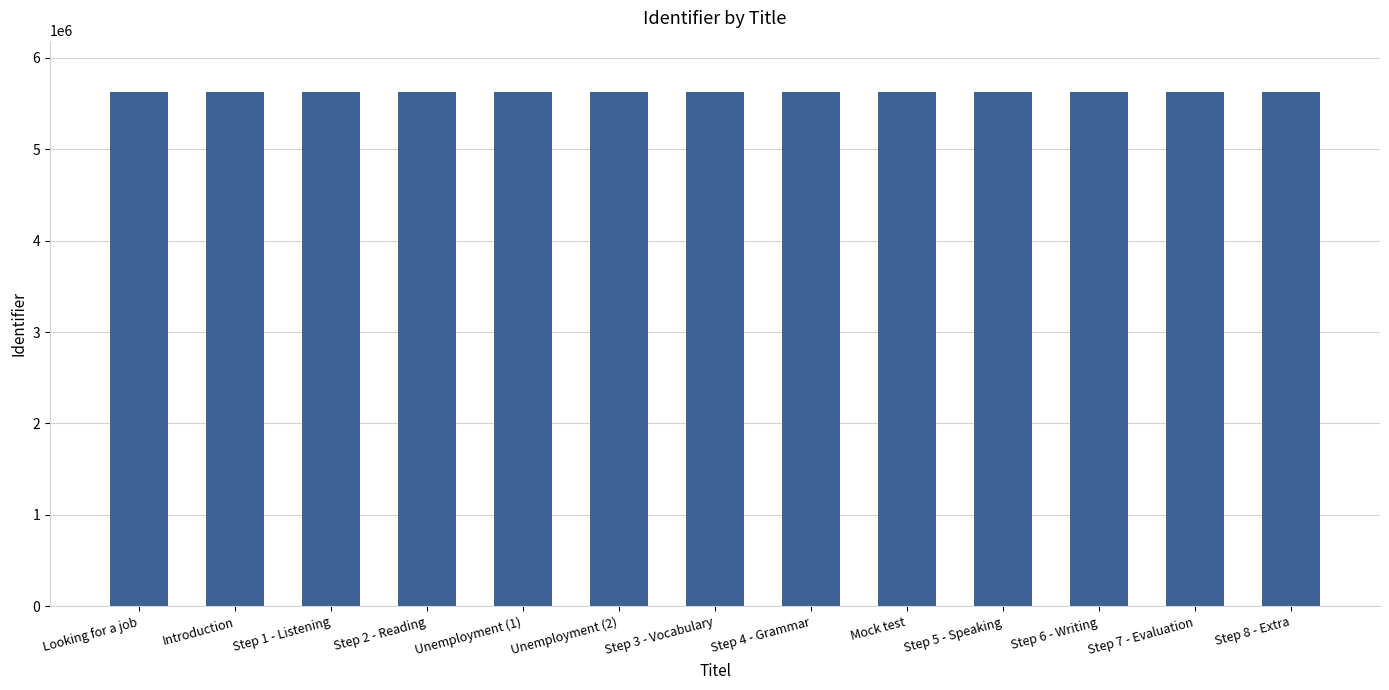

What position from the right is Step 1 - Listening?

11